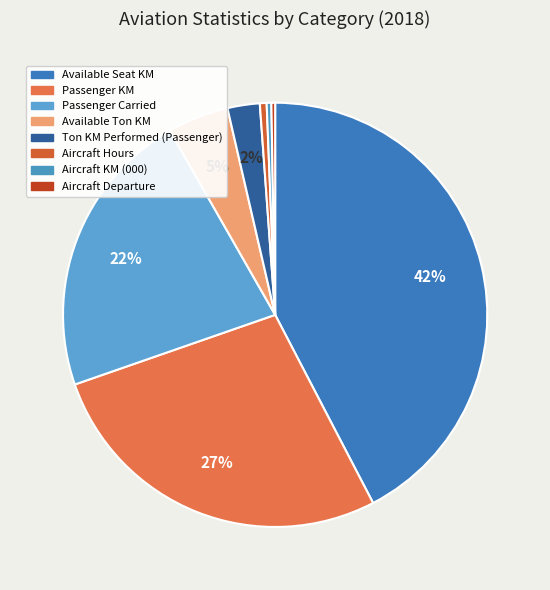

Count the number of slices in the pie.

8